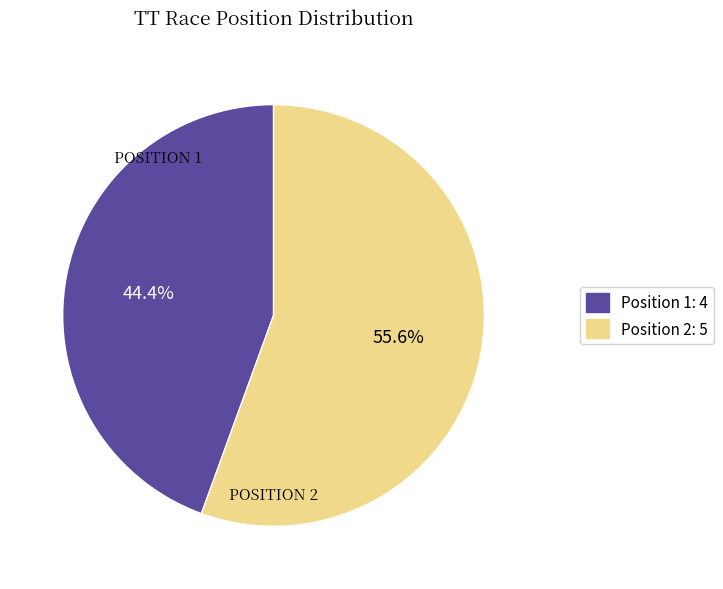

Which category accounts for the majority?

Position 2: 5